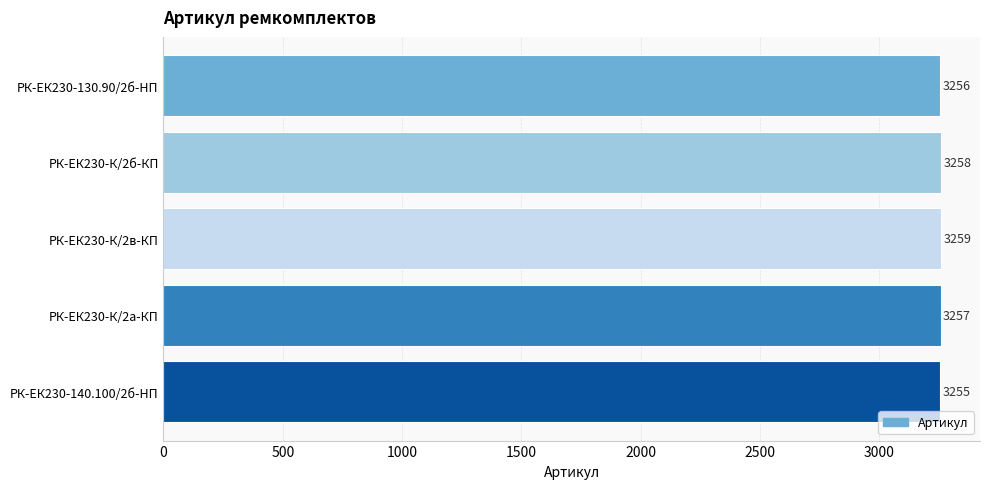

Where is the data nearest to the value 3257?

РК-ЕК230-К/2а-КП